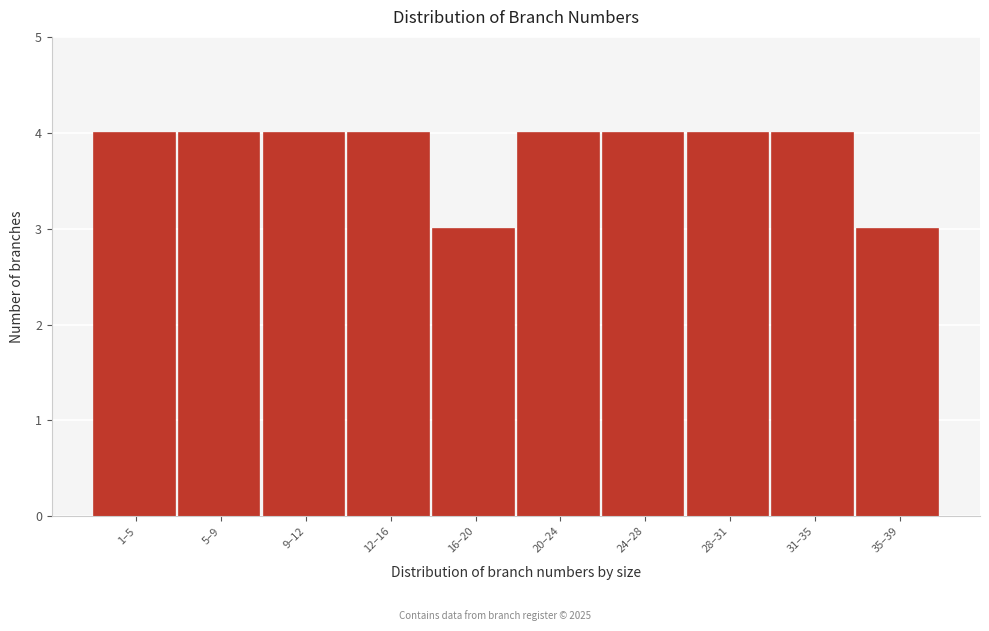

Reading left to right, what are all the values shown in this chart?

4	4	4	4	3	4	4	4	4	3